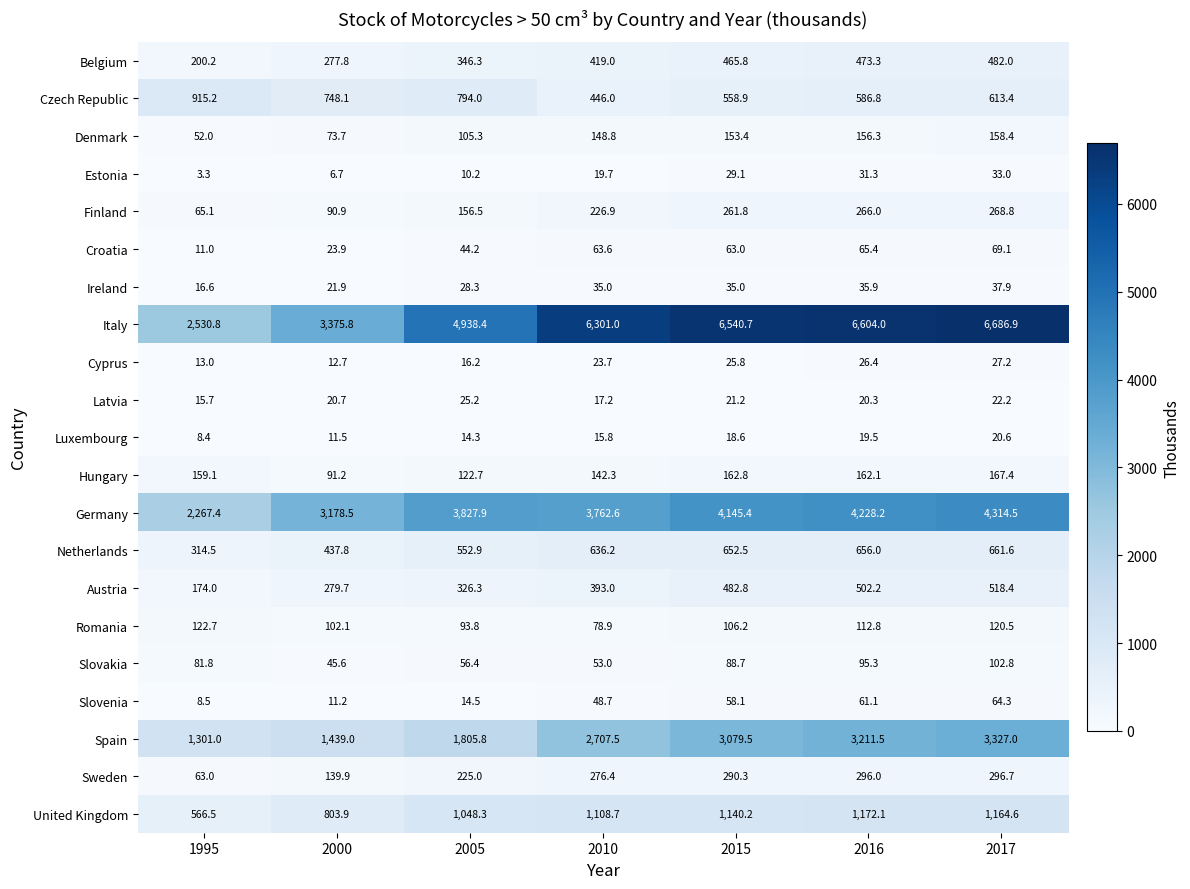

Rank the series at 2010 from lowest to highest value.

Luxembourg, Latvia, Estonia, Cyprus, Ireland, Slovenia, Slovakia, Croatia, Romania, Hungary, Denmark, Finland, Sweden, Austria, Belgium, Czech Republic, Netherlands, United Kingdom, Spain, Germany, Italy